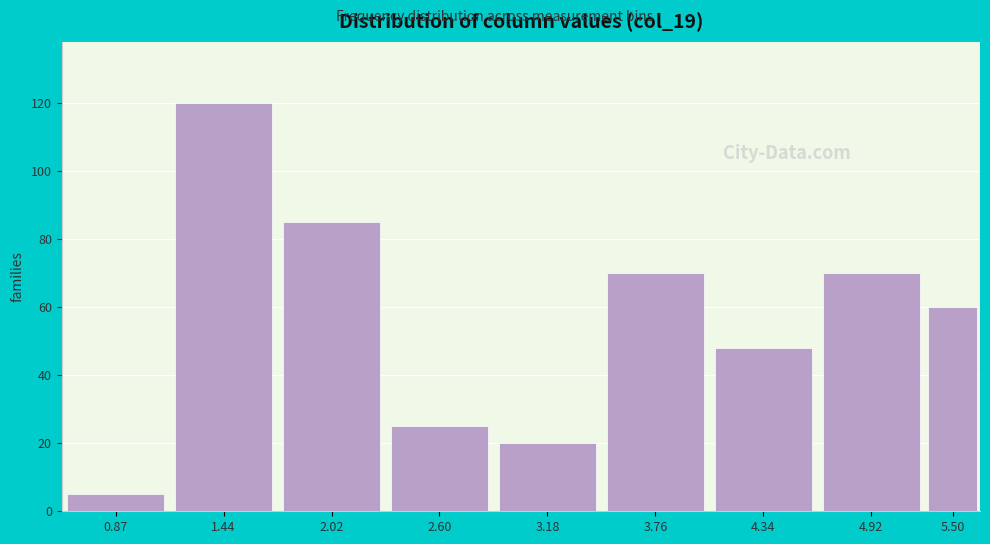

Reading left to right, extract all data points from this chart.

5	120	85	25	20	70	48	70	60